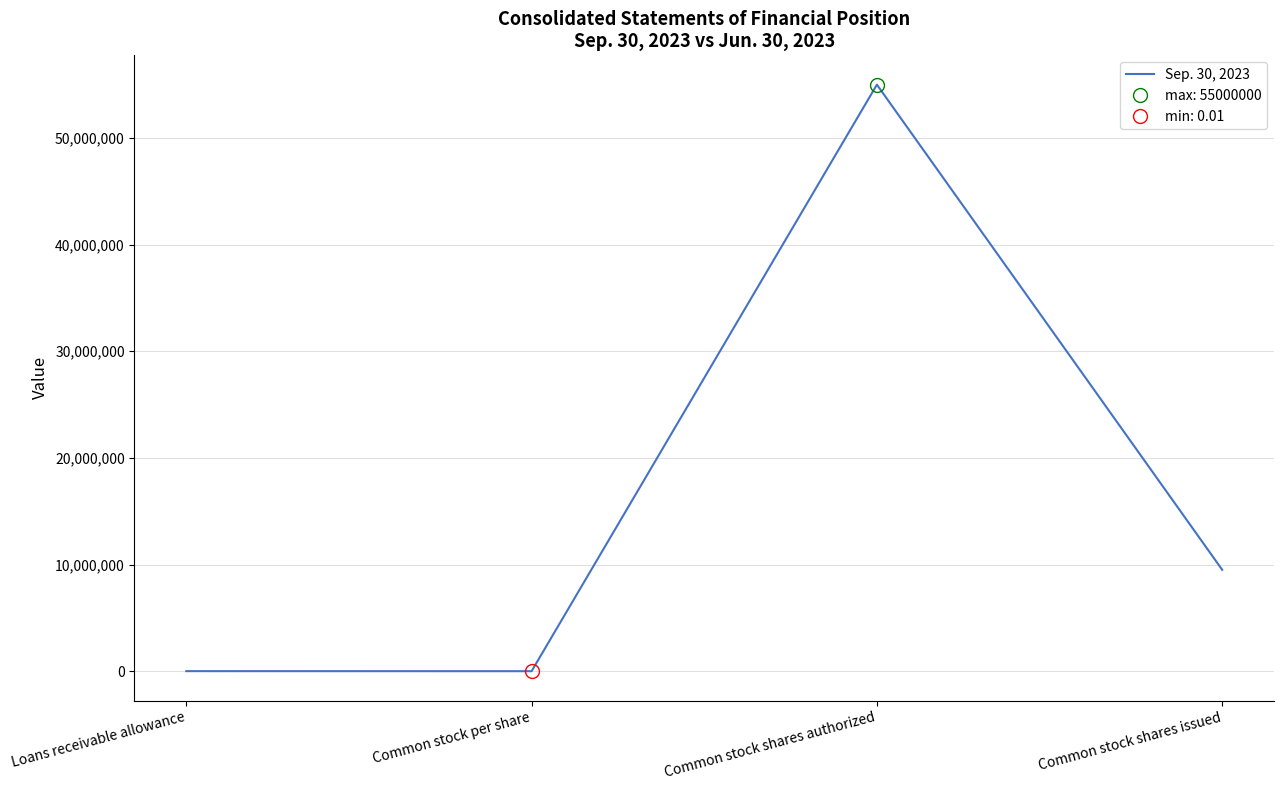

How many data points are above 9507930?

1